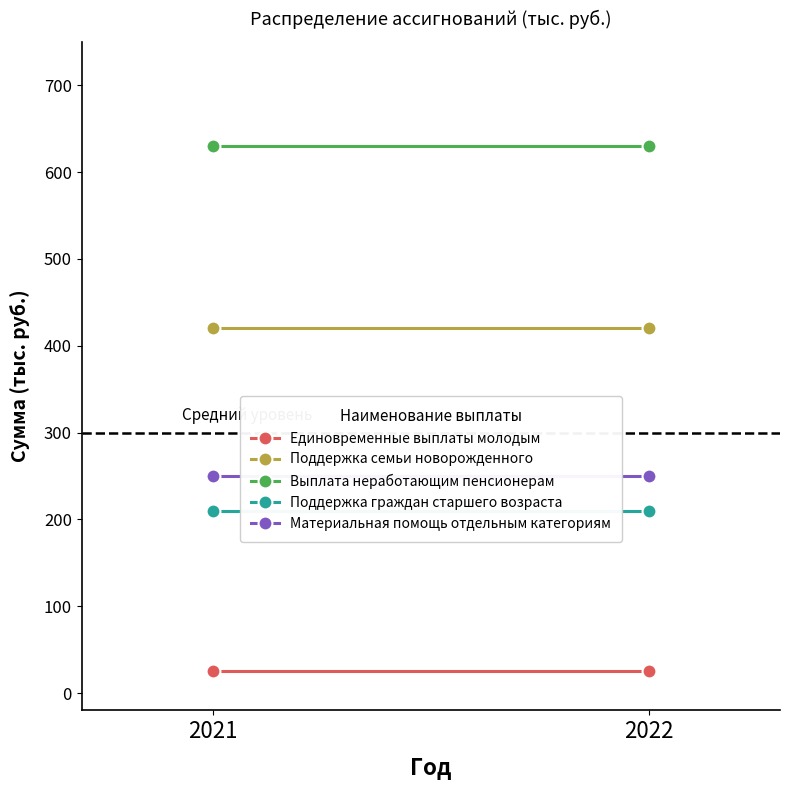

What value does the Единовременные выплаты молодым series have at 2021?

25